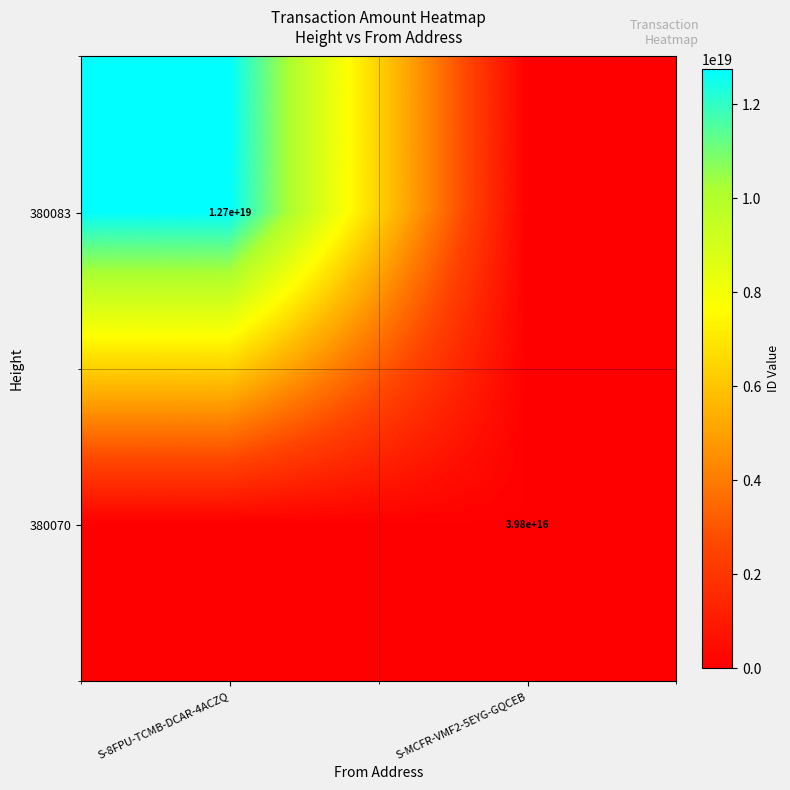

How many series are shown in this chart?

2